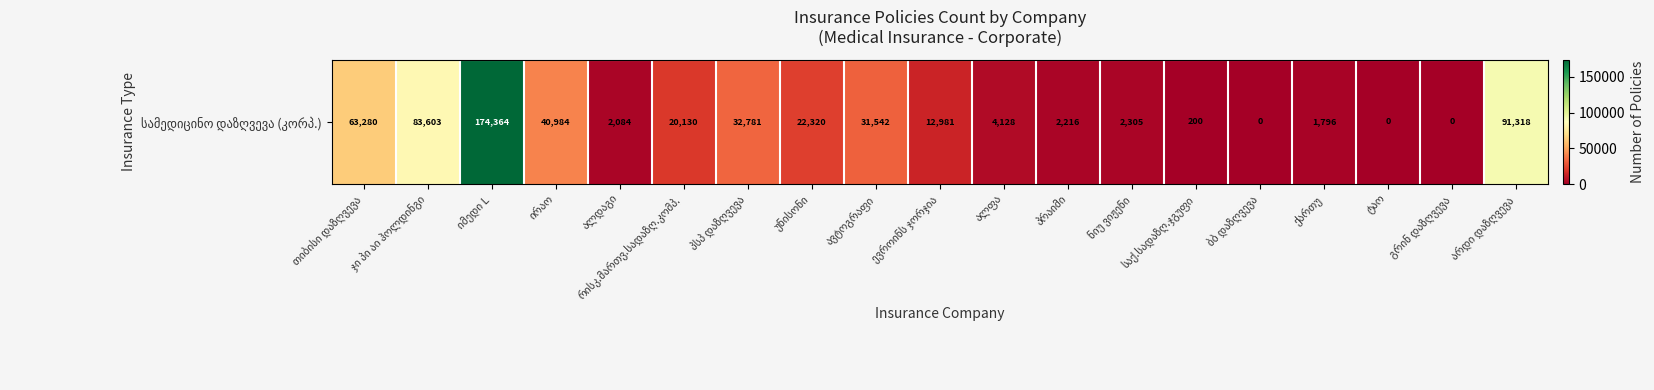

How many data points does each series have?

19